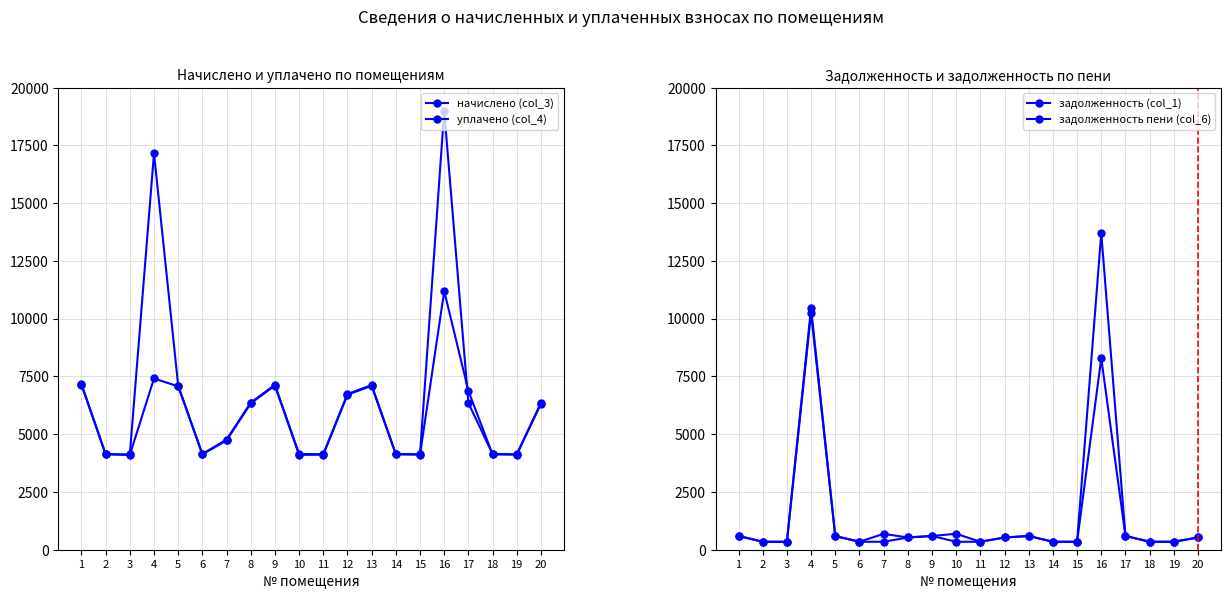

What are all the series names shown in the legend?

начислено (col_3), уплачено (col_4), задолженность (col_1), задолженность пени (col_6)